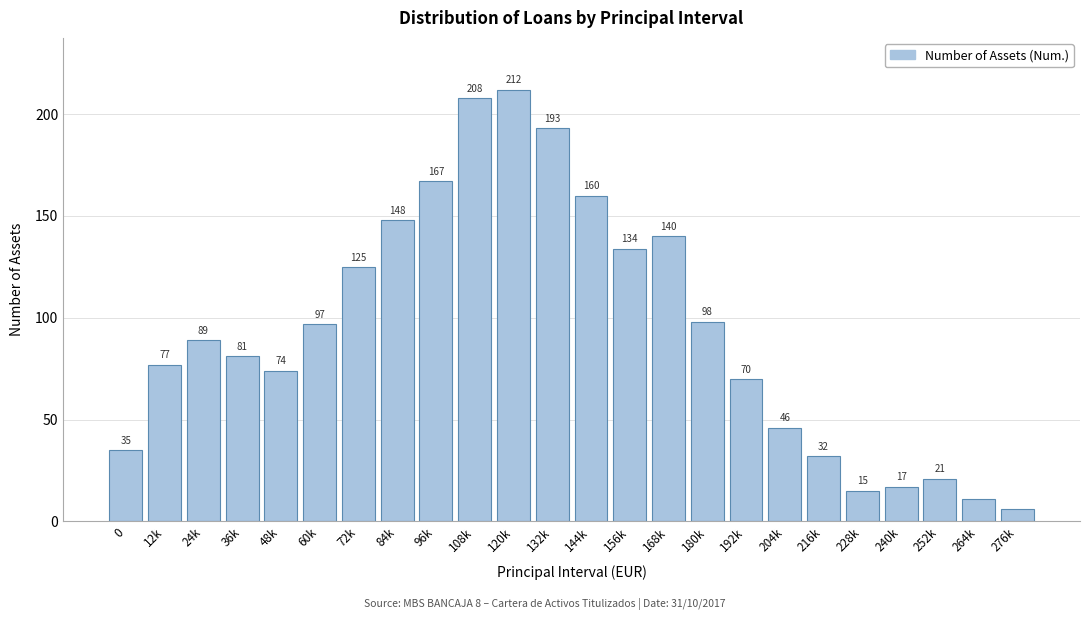

Reading left to right, extract all data points from this chart.

35	77	89	81	74	97	125	148	167	208	212	193	160	134	140	98	70	46	32	15	17	21	11	6